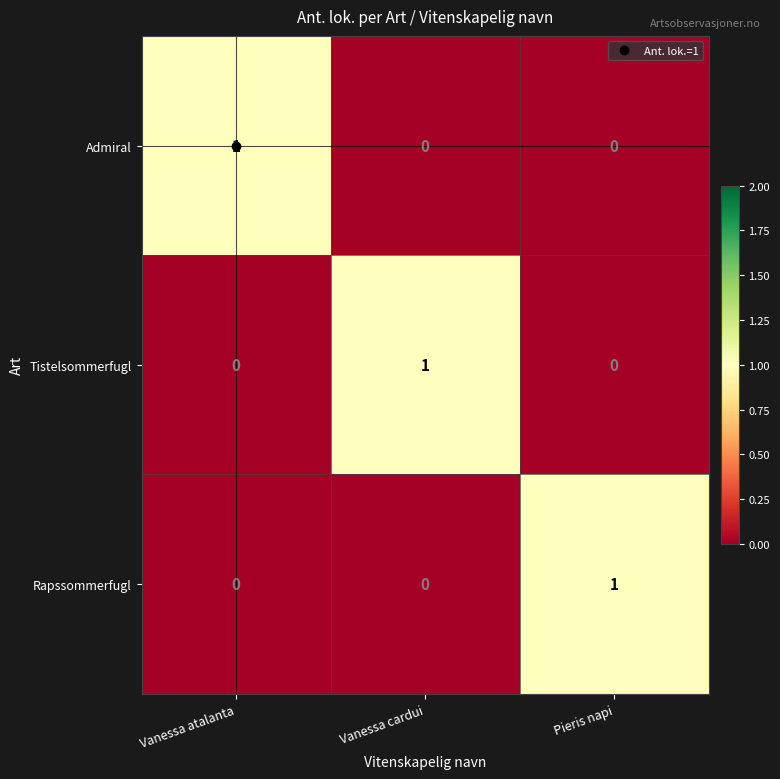

How many Admiral values are between 0 and 1?

3